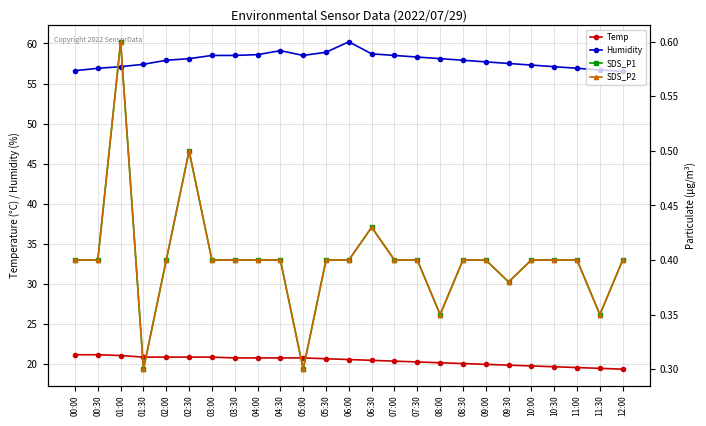

What is the maximum value shown in the chart?

60.2